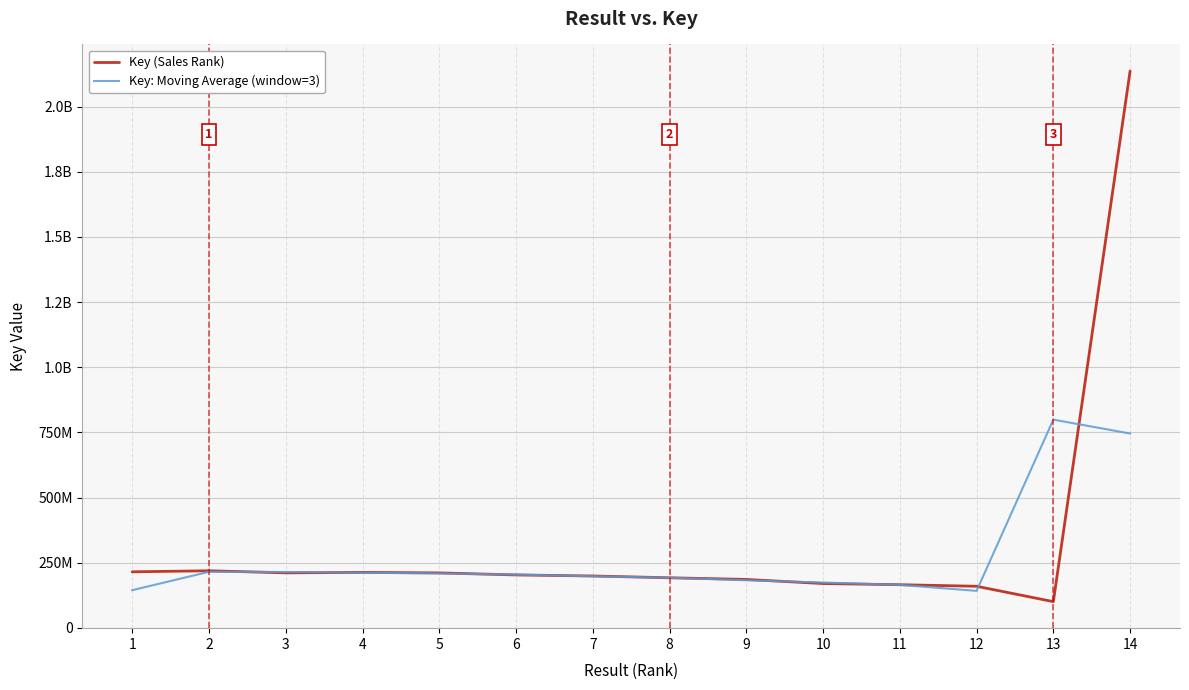

What is the average value of the Key: Moving Average (window=3) series?

271495021.2